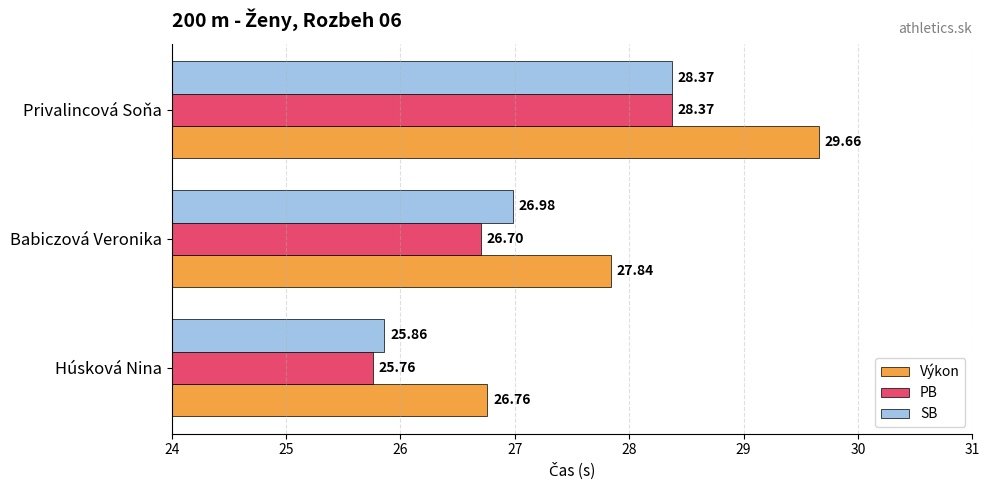

At which label is SB closest to 27?

Babiczová Veronika